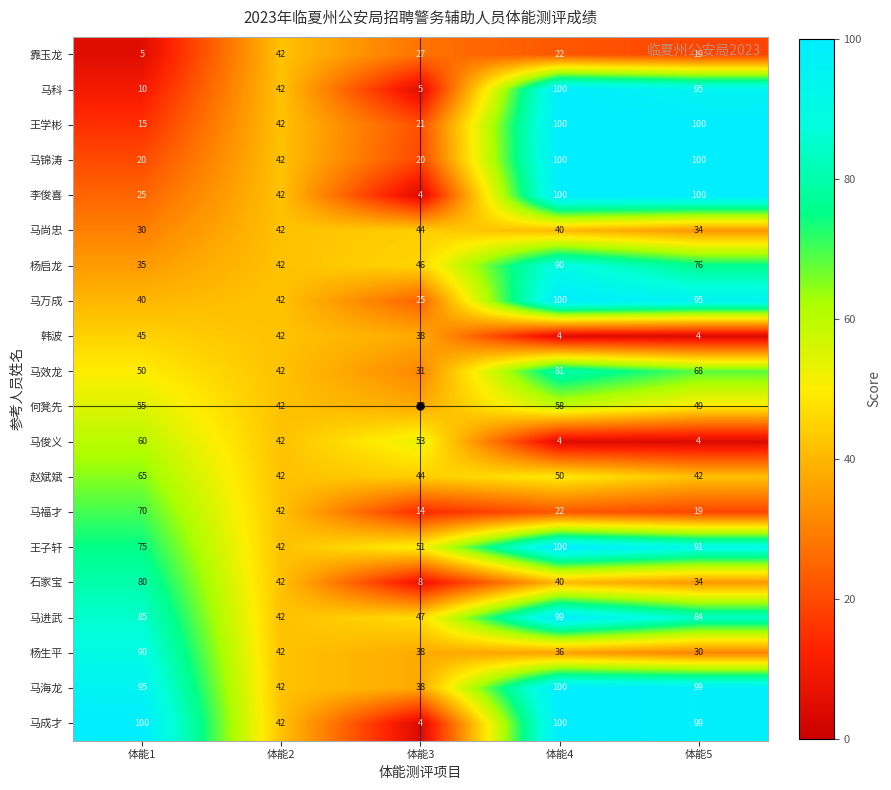

Which series changed the most between 体能1 and 体能2?

马成才